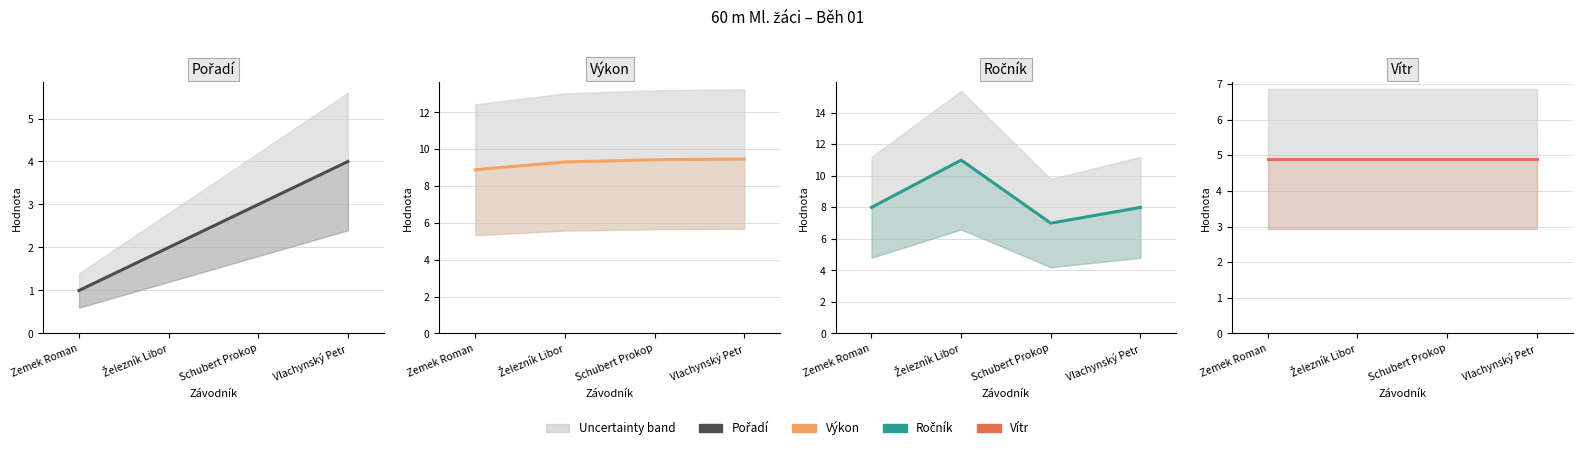

Reading right to left, extract all data points from this chart.

Pořadí: 4.0	3.0	2.0	1.0
Výkon: 9.5	9.4	9.3	8.9
Ročník: 8.0	7.0	11.0	8.0
Vítr: 4.9	4.9	4.9	4.9